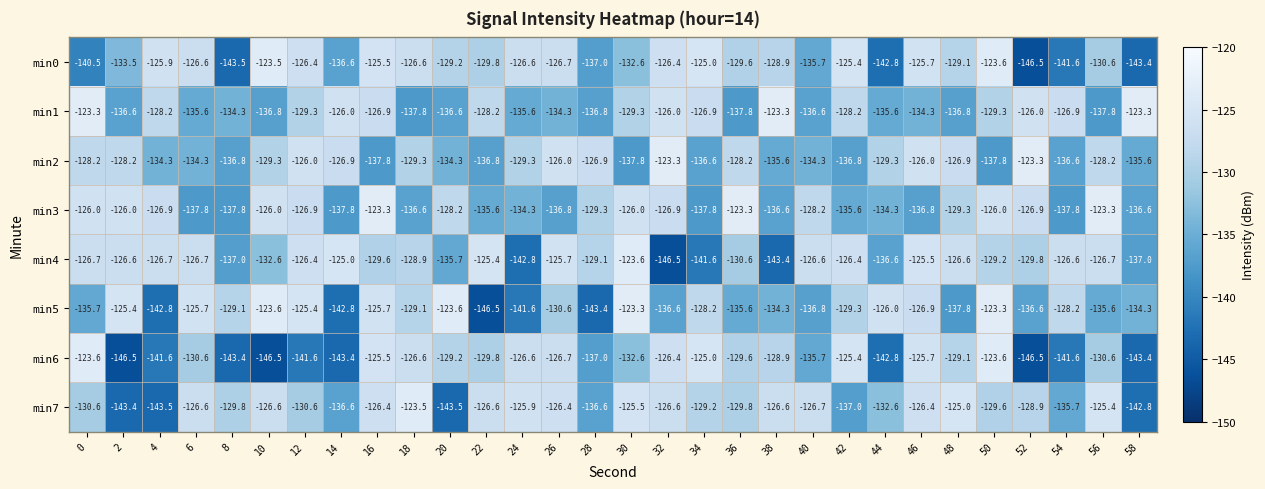

What is the sum of the min1 values at 8 and 36?

-272.1